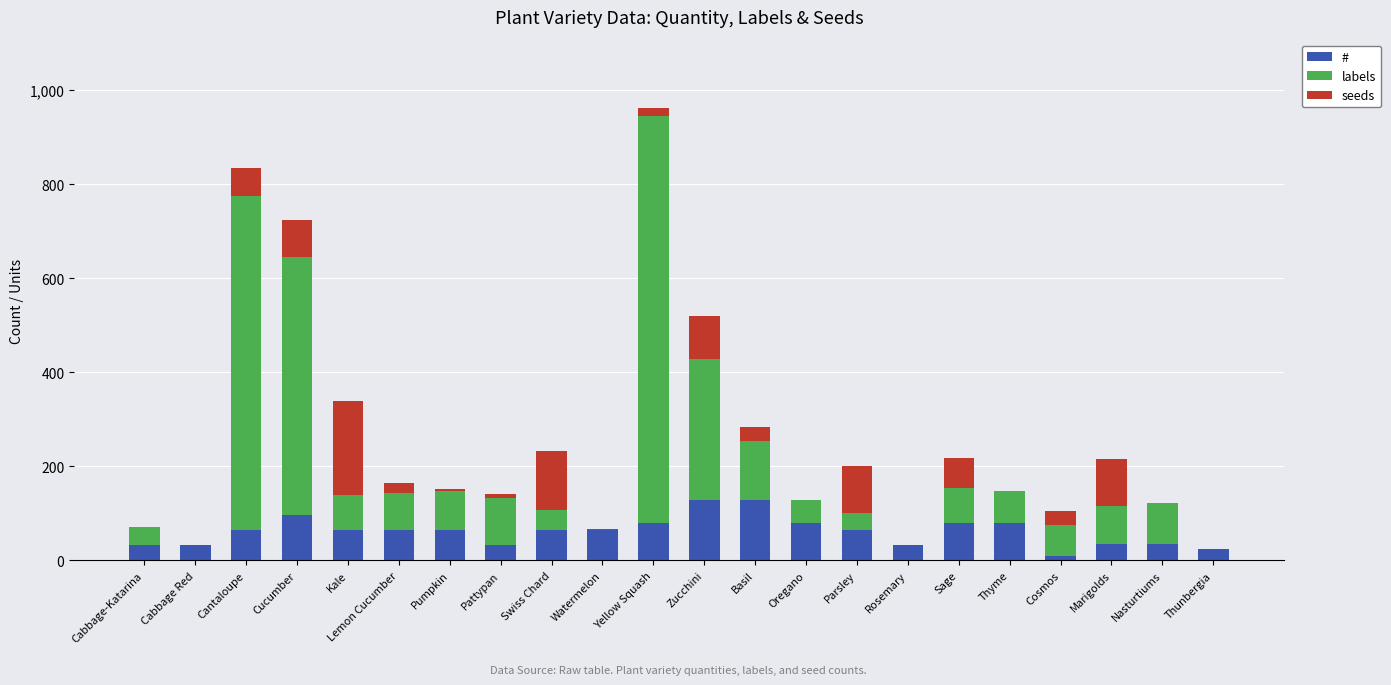

What is the highest value of the # series?

128